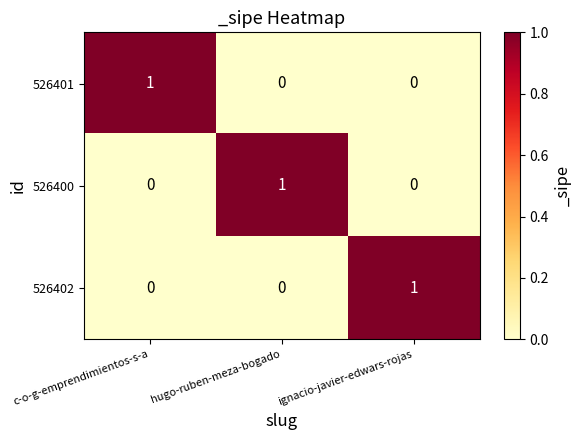

At how many categories does at least one series exceed 0?

3